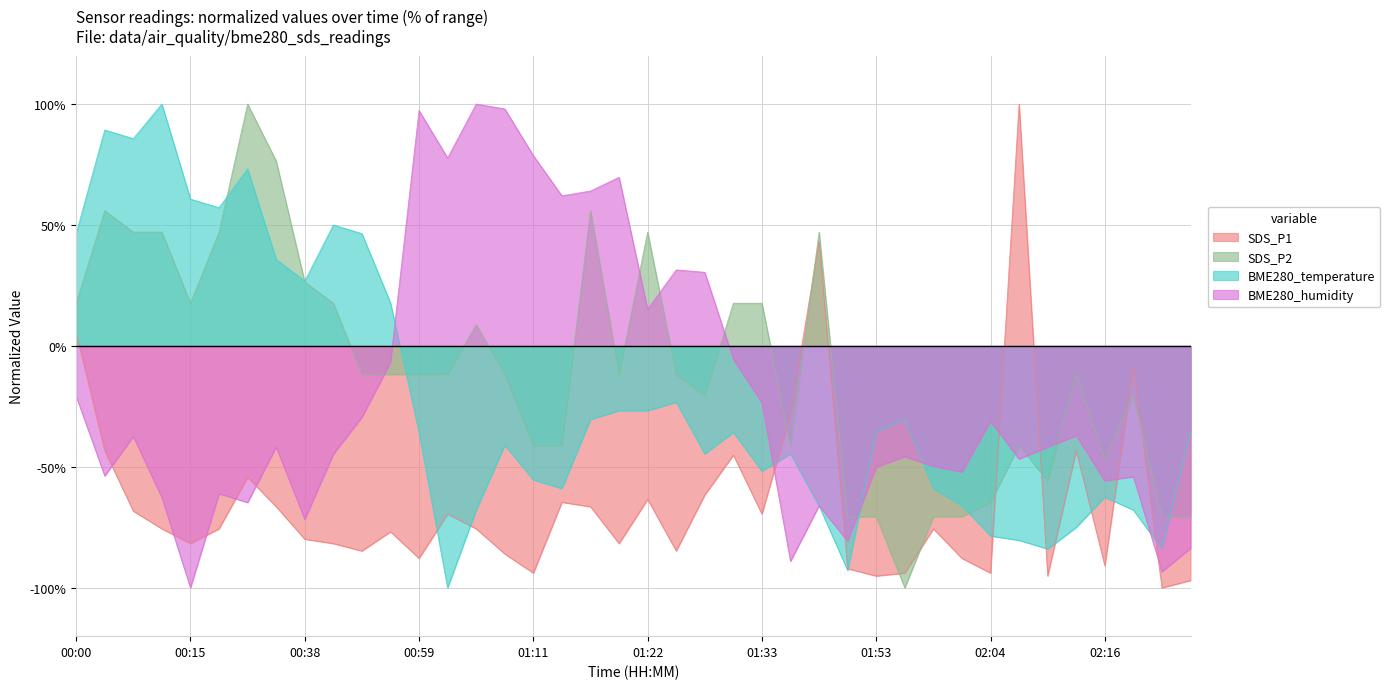

Reading left to right, transcribe all the data shown in this chart.

SDS_P1: 5.5	-43.3	-68.3	-75.6	-81.7	-75.6	-54.3	-66.5	-79.9	-81.7	-84.8	-76.8	-87.8	-69.5	-75.6	-86.0	-93.9	-64.6	-66.5	-81.7	-63.4	-84.8	-61.6	-45.1	-69.5	-28.0	43.3	-92.1	-95.1	-93.9	-75.6	-87.8	-93.9	100.0	-95.1	-43.3	-90.9	-8.5	-100.0	-97.0
SDS_P2: 17.6	55.9	47.1	47.1	17.6	47.1	100.0	76.5	26.5	17.6	-11.8	-11.8	-11.8	-11.8	8.8	-11.8	-41.2	-41.2	55.9	-11.8	47.1	-11.8	-20.6	17.6	17.6	-41.2	47.1	-70.6	-70.6	-100.0	-70.6	-70.6	-64.7	-41.2	-55.9	-11.8	-47.1	-20.6	-70.6	-70.6
BME280_temperature: 46.4	89.3	85.7	100.0	60.7	57.1	73.2	35.7	26.8	50.0	46.4	17.9	-35.7	-100.0	-67.9	-41.1	-55.4	-58.9	-30.4	-26.8	-26.8	-23.2	-44.6	-35.7	-51.8	-44.6	-66.1	-92.9	-35.7	-30.4	-58.9	-66.1	-78.6	-80.4	-83.9	-75.0	-62.5	-67.9	-83.9	-35.7
BME280_humidity: -20.8	-53.7	-37.4	-62.7	-100.0	-61.1	-64.7	-41.8	-71.7	-44.8	-29.5	-6.8	97.3	77.7	100.0	98.0	78.7	62.1	64.1	69.7	15.1	31.4	30.4	-5.5	-23.5	-89.0	-66.1	-80.7	-50.1	-45.8	-49.8	-52.1	-31.1	-46.8	-41.8	-37.1	-55.7	-54.1	-93.3	-83.7